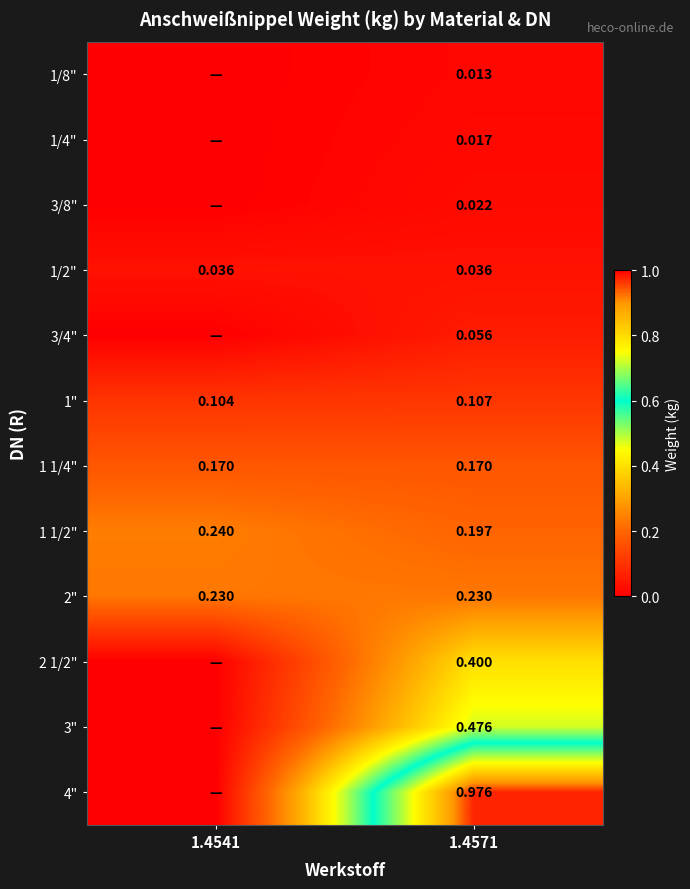

Rank the series at 1.4571 from highest to lowest value.

4", 3", 2 1/2", 2", 1 1/2", 1 1/4", 1", 3/4", 1/2", 3/8", 1/4", 1/8"